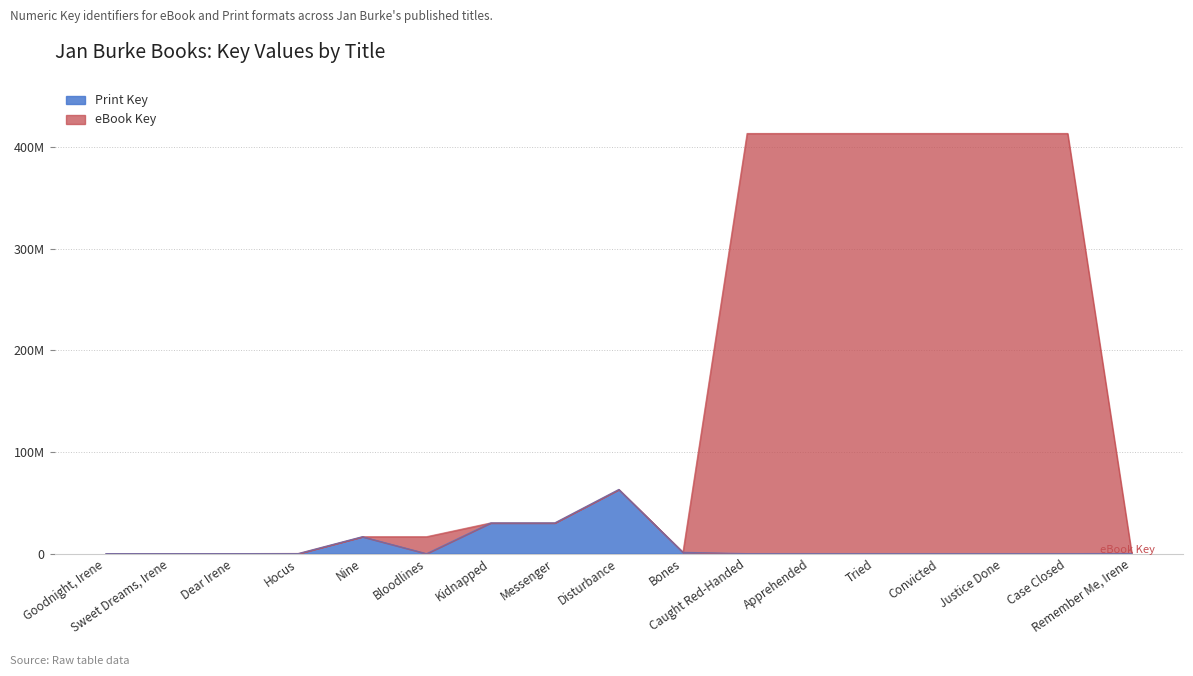

True or false: eBook Key has a value of 16639859 at Nine.

True